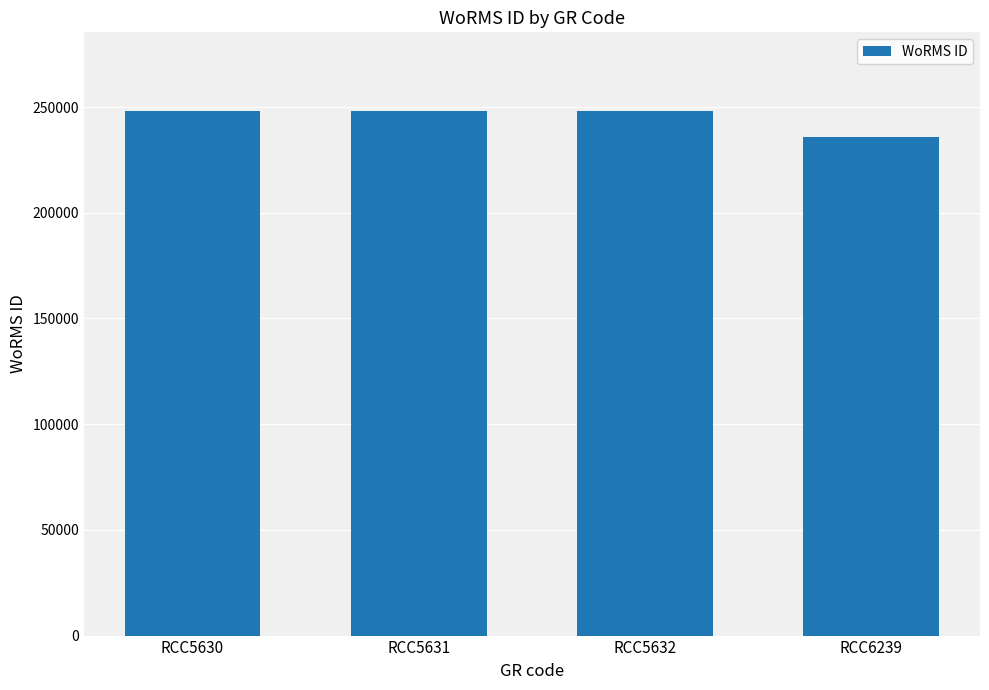

What is the difference between the maximum and minimum values?

12169